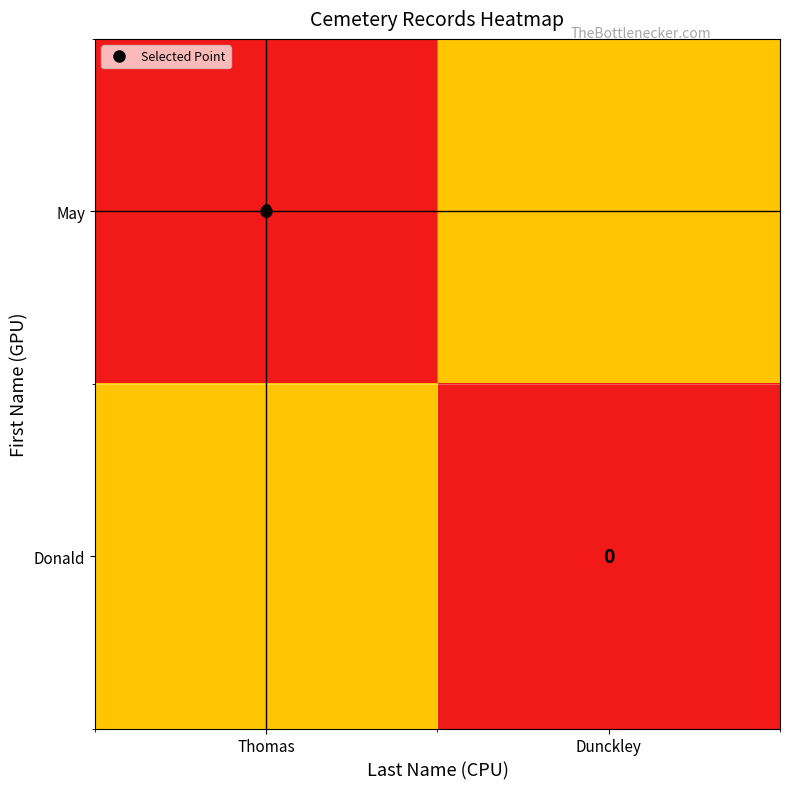

Which has a higher value, Thomas or Dunckley?

Dunckley